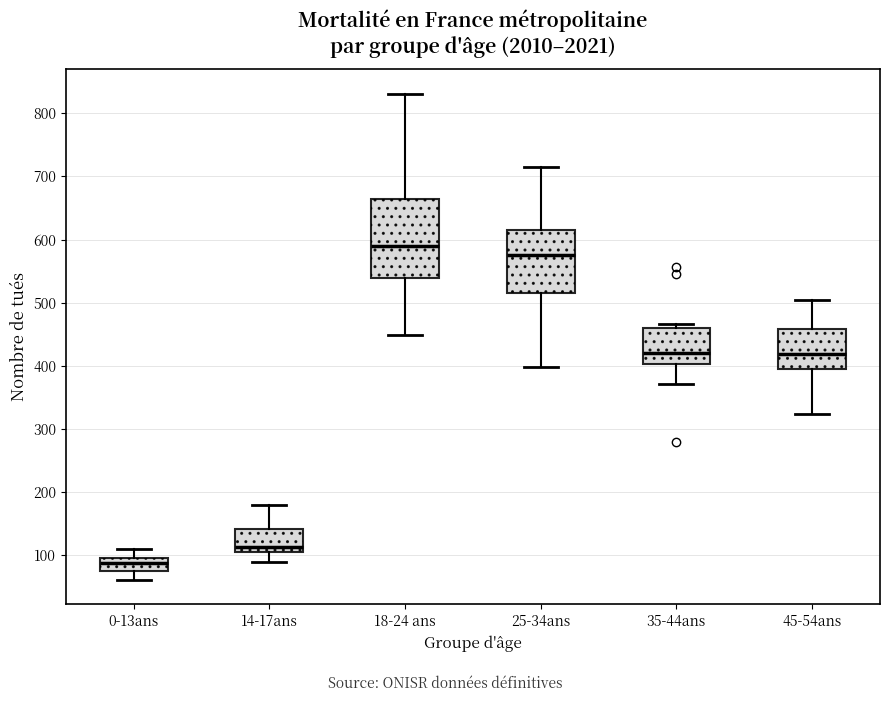

Comparing the boxes themselves (not the whiskers), which one is the tallest?

18-24 ans